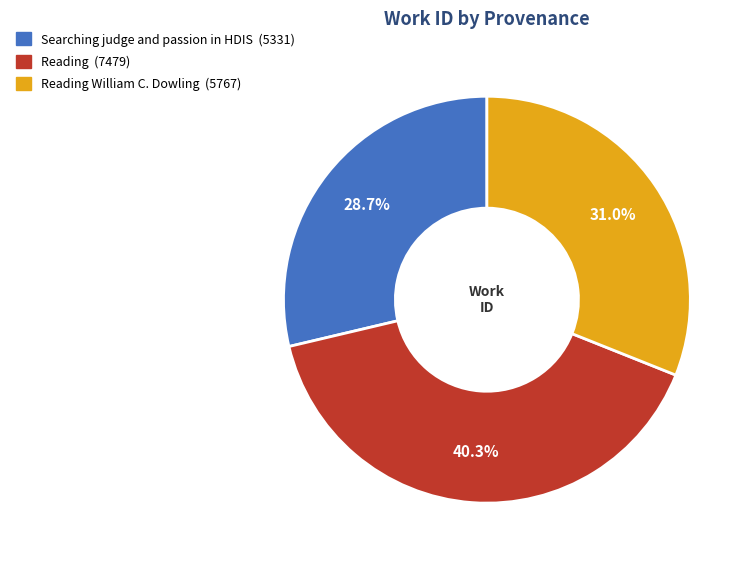

Does any single category account for the majority?

No